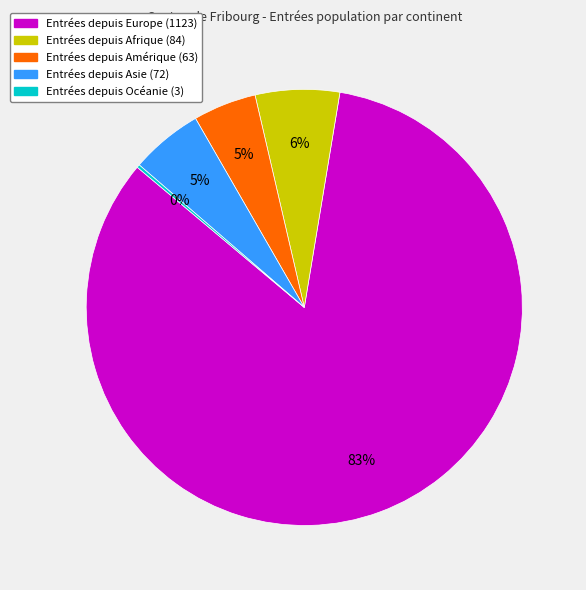

To the nearest percent, what is the average slice percentage?

20%